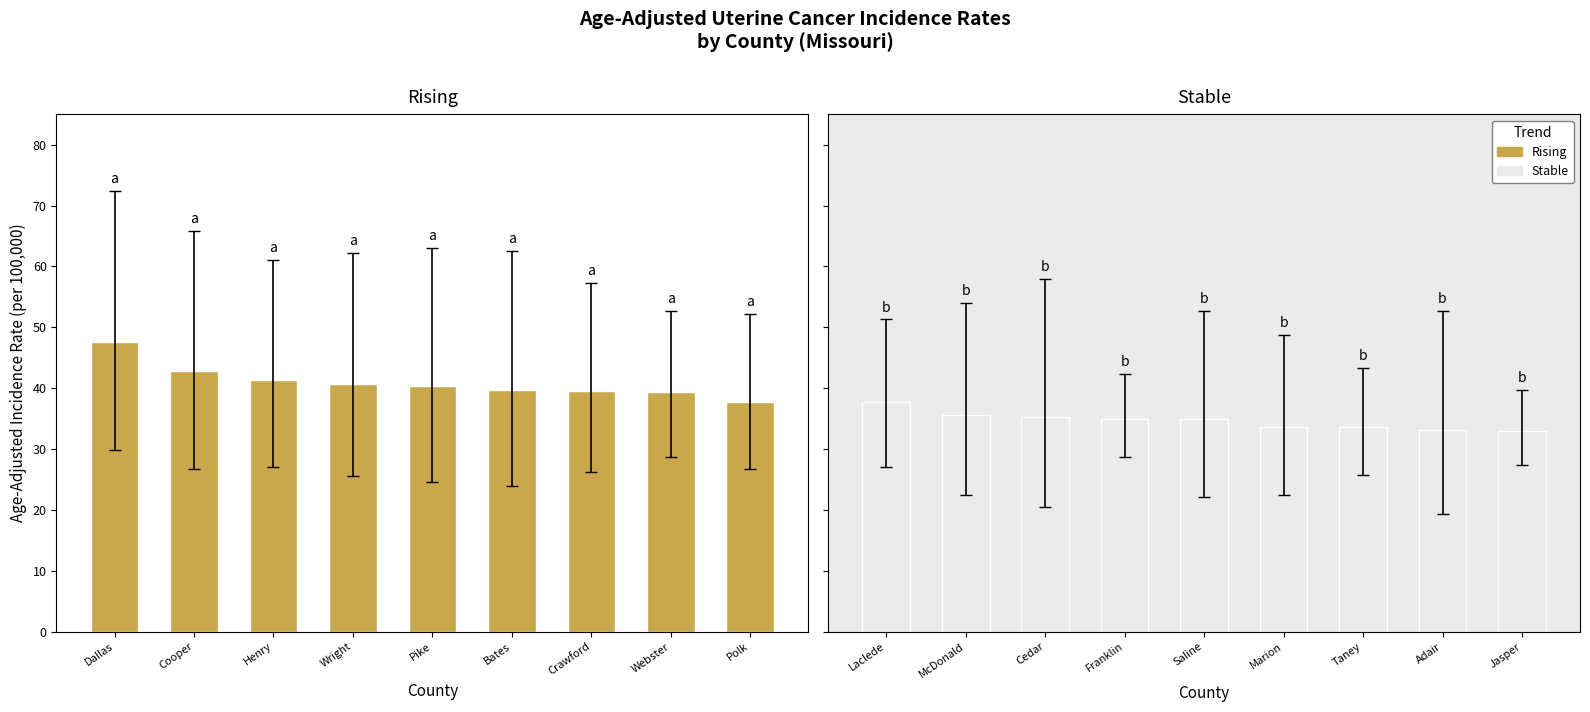

At which category is the sum across all series the highest?

Dallas